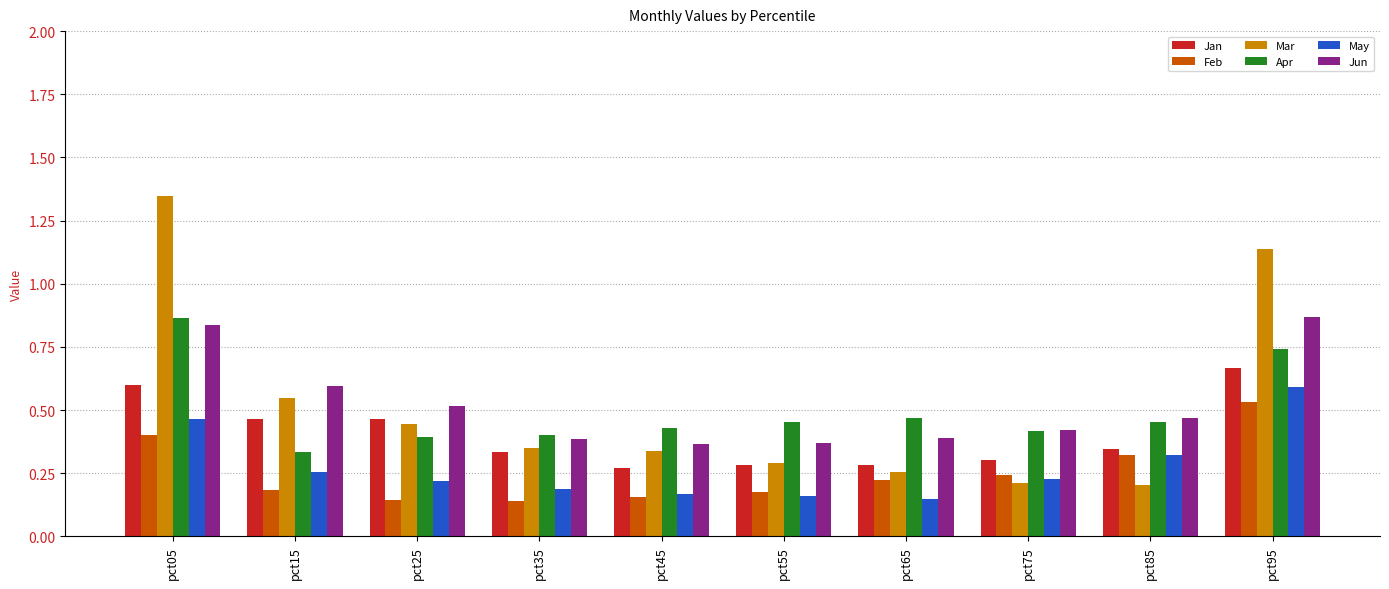

Which series has the widest spread of values?

Mar